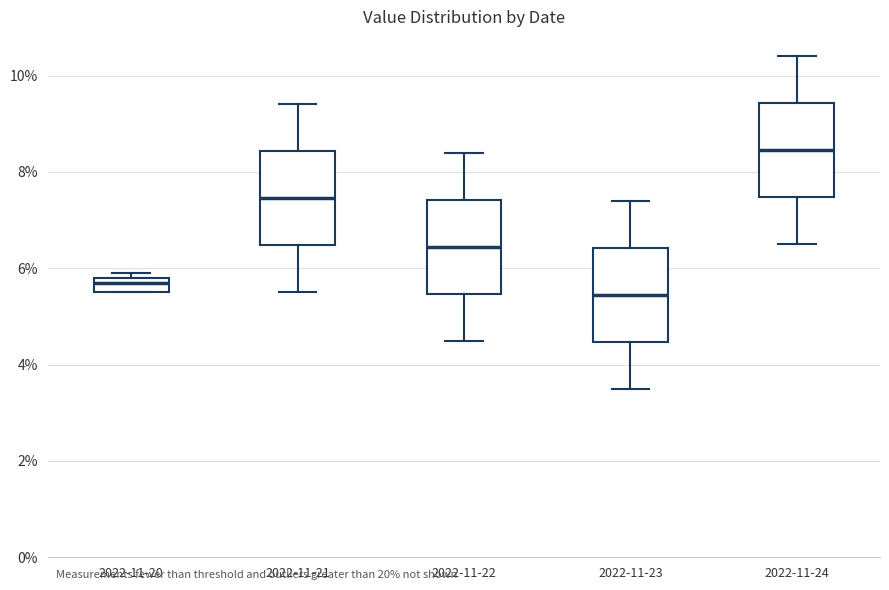

Where is the lower edge of the box for 2022-11-20 on the y-axis? The values are not printed on the chart, so give them approximately, as read against the axis.

5.6